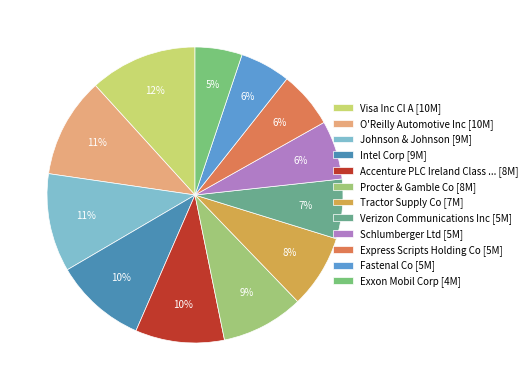

To the nearest percent, what is the average slice percentage?

8%